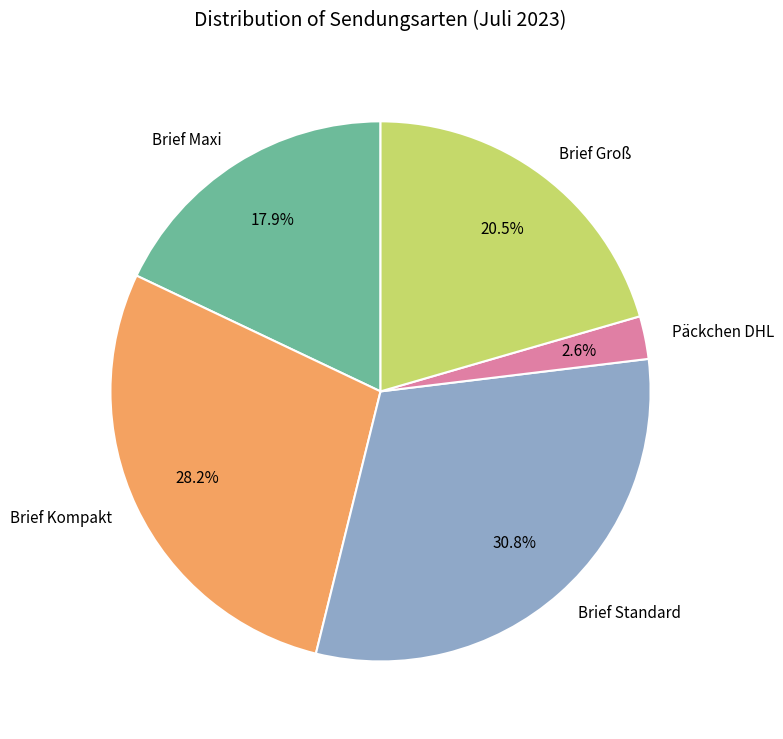

Which category has the smallest portion of the pie?

Päckchen DHL